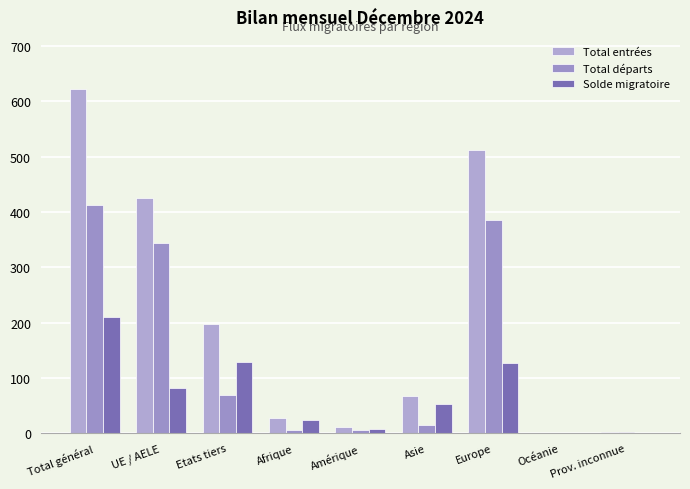

Reading right to left, transcribe all the data shown in this chart.

Total entrées: 3	1	512	67	12	28	197	426	623
Total départs: 2	1	386	14	5	5	69	344	413
Solde migratoire: 1	0	126	53	7	23	128	82	210